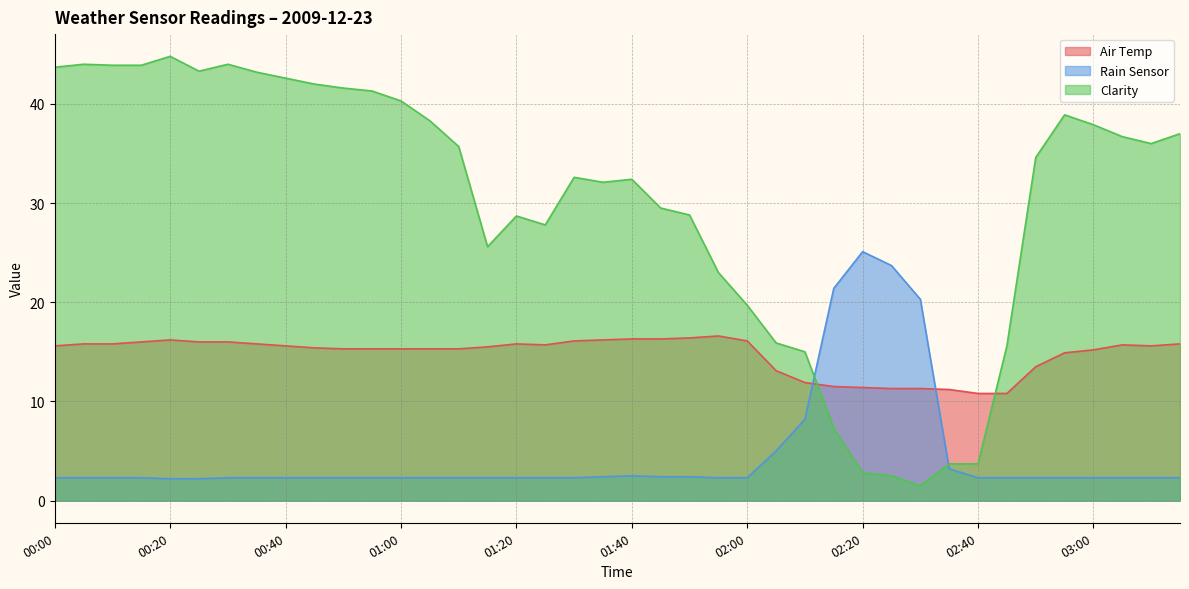

What is the sum of all Air Temp values?

589.7